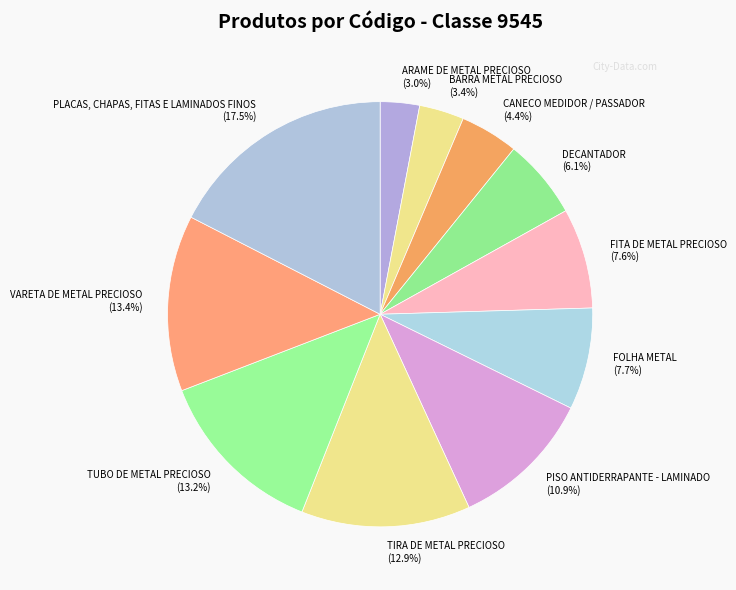

How many slices are in this pie chart?

11